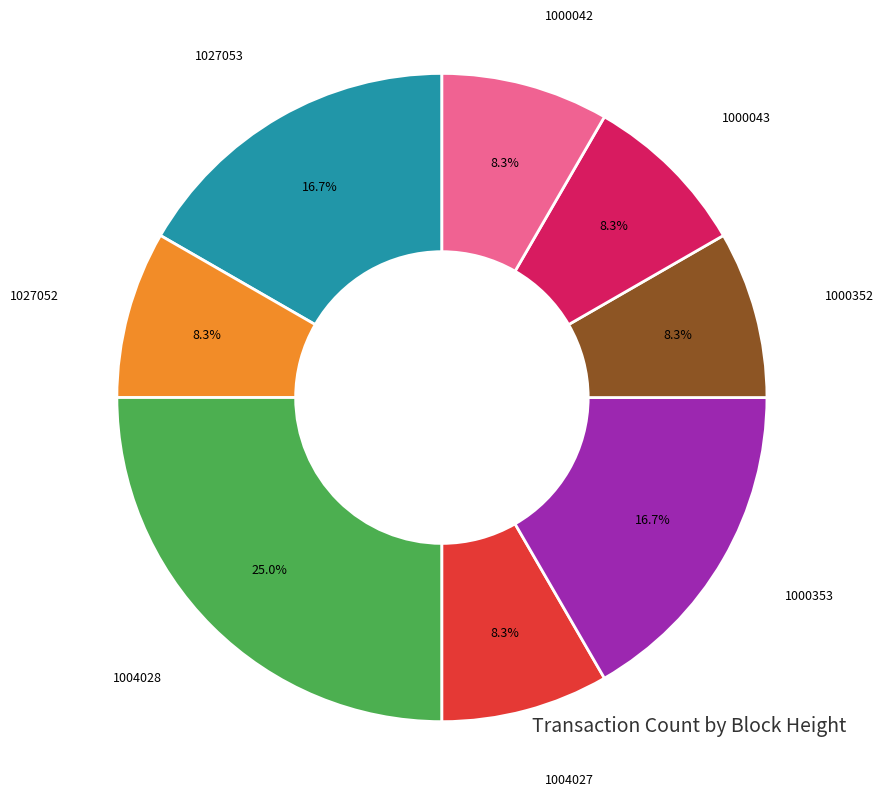

What is the ratio of the value at 1000042 to the value at 1004028?

0.3